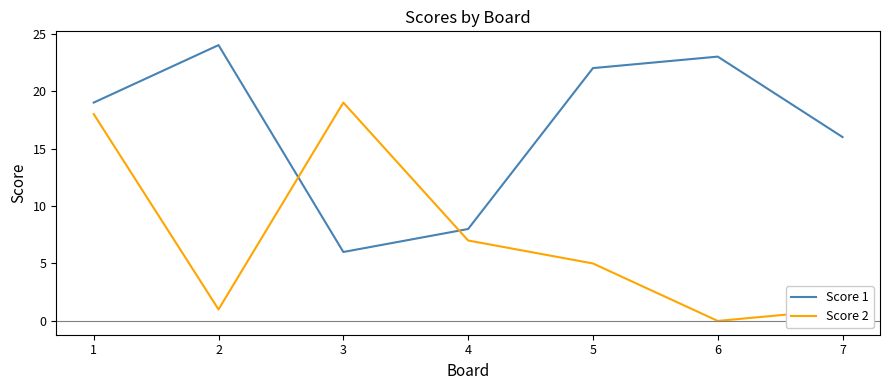

Reading right to left, extract all data points from this chart.

Score 1: 16	23	22	8	6	24	19
Score 2: 1	0	5	7	19	1	18